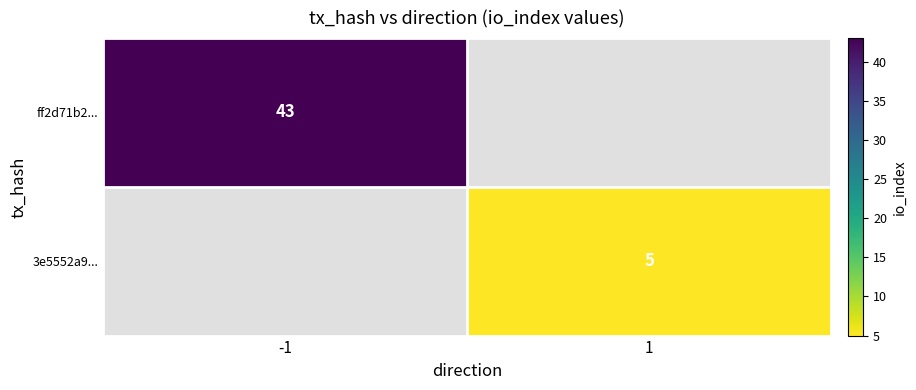

True or false: ff2d71b2... has a value of 64 at -1.

False